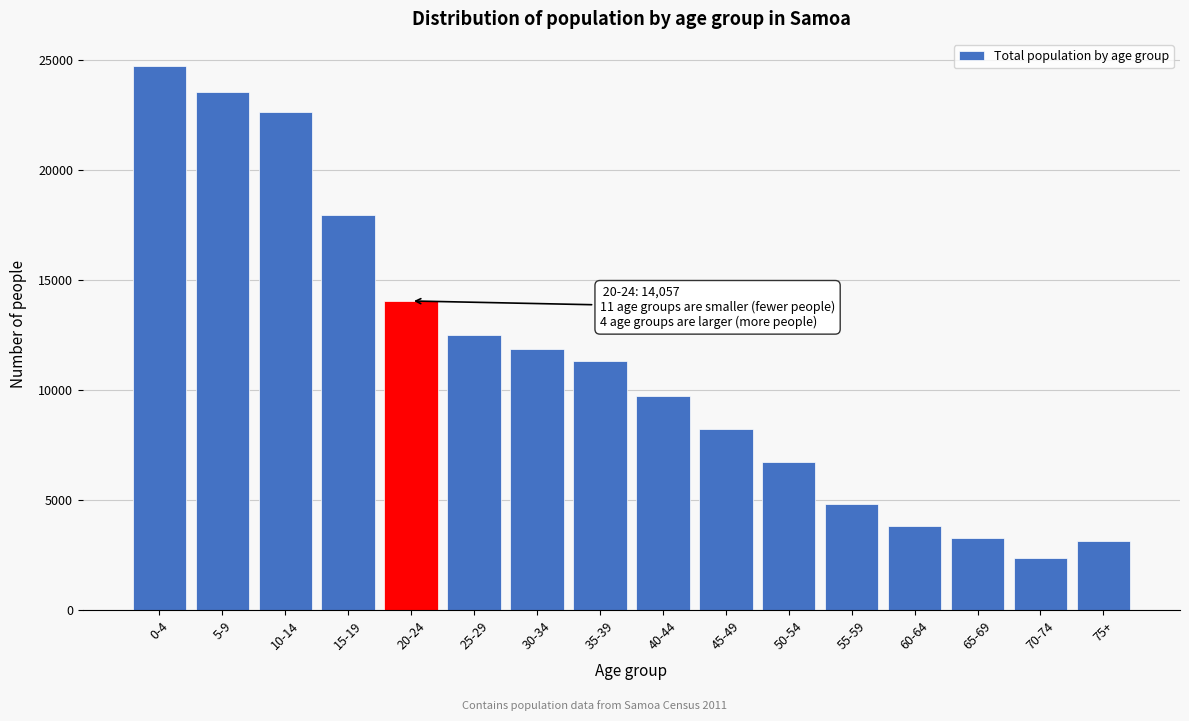

Reading right to left, transcribe all the data shown in this chart.

75+=3131	70-74=2346	65-69=3270	60-64=3811	55-59=4819	50-54=6711	45-49=8249	40-44=9724	35-39=11319	30-34=11870	25-29=12494	20-24=14057	15-19=17945	10-14=22653	5-9=23547	0-4=24737